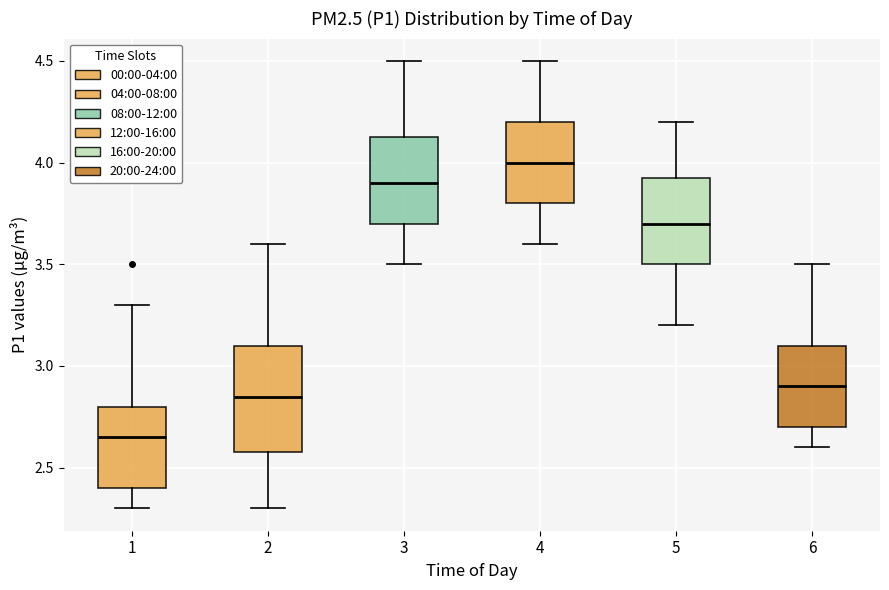

Which box is the tallest, from its lower edge to its upper edge?

2